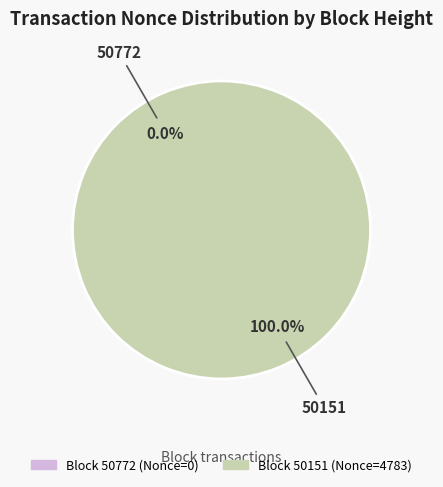

To the nearest percent, what portion does 50151 represent?

100%